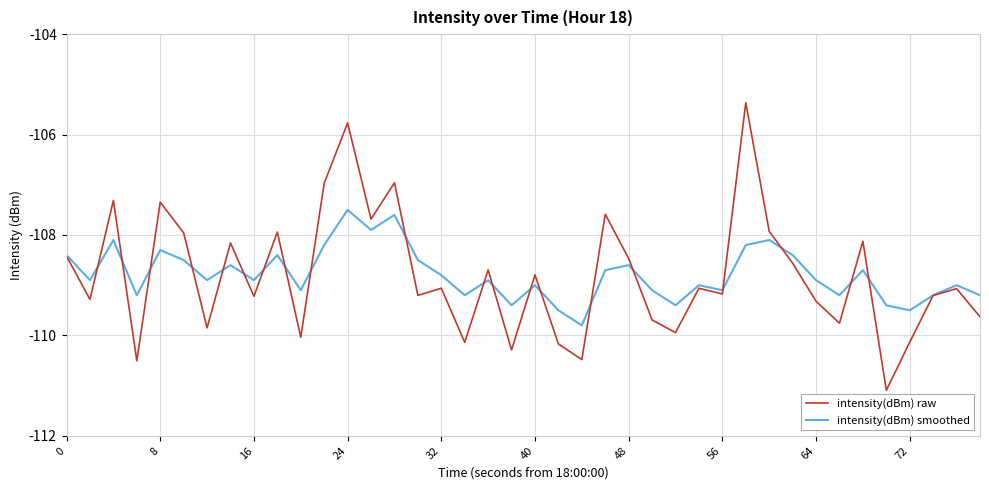

At how many categories does at least one series exceed -106?

2